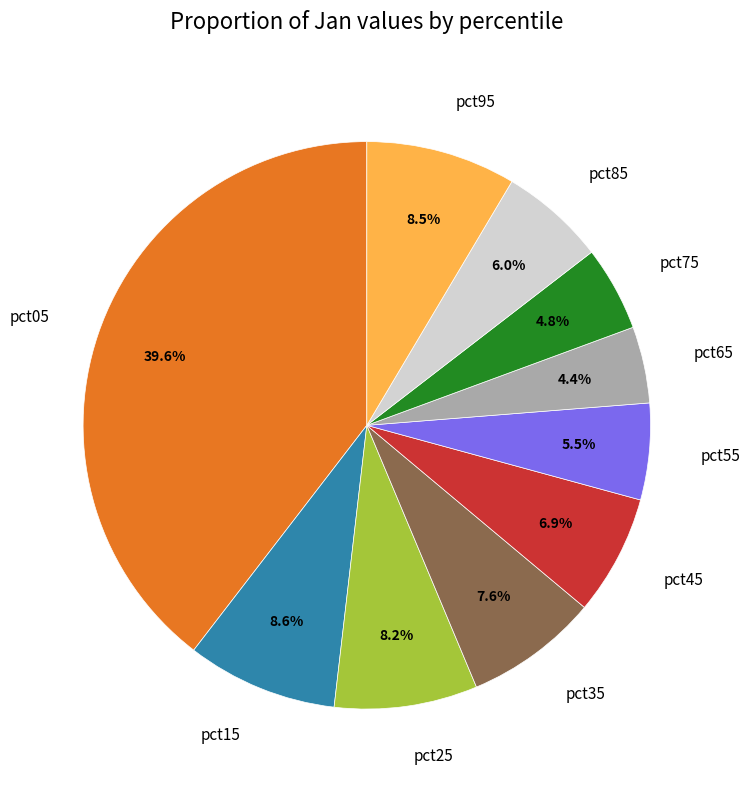

Is pct95 the majority of the pie?

No